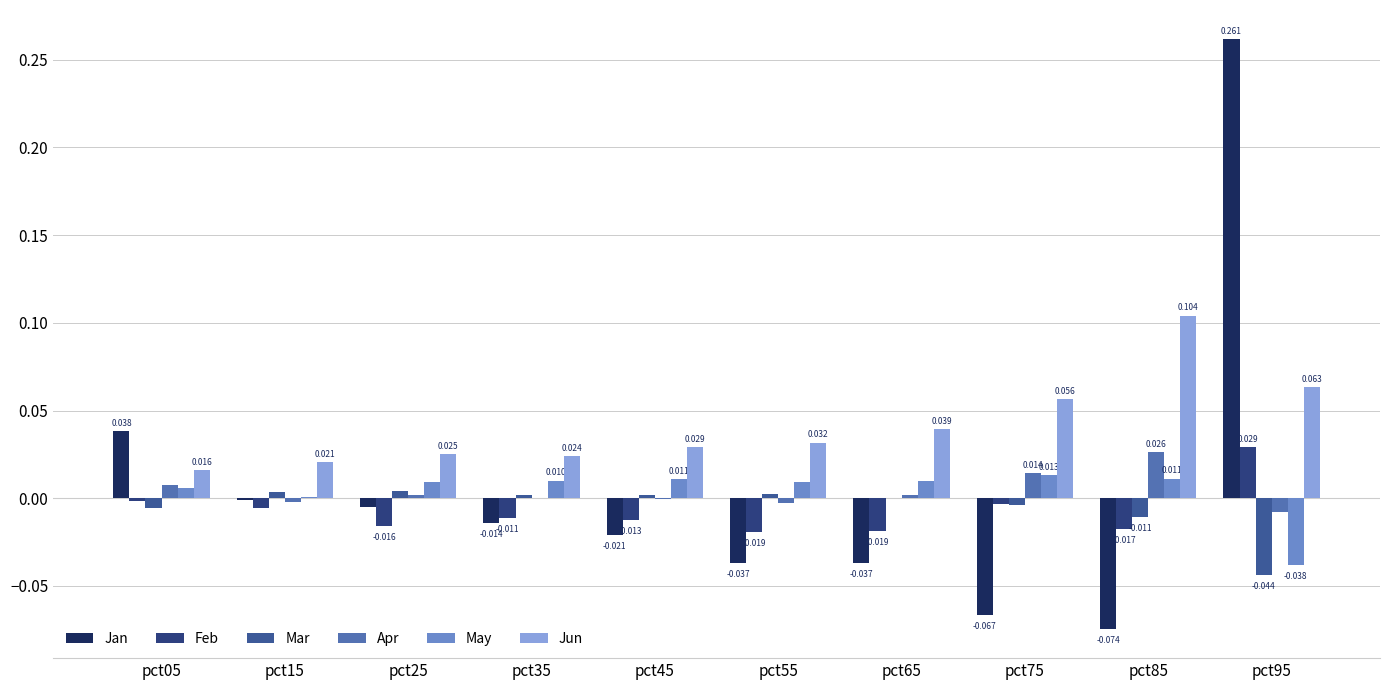

How many distinct data groups are displayed?

6